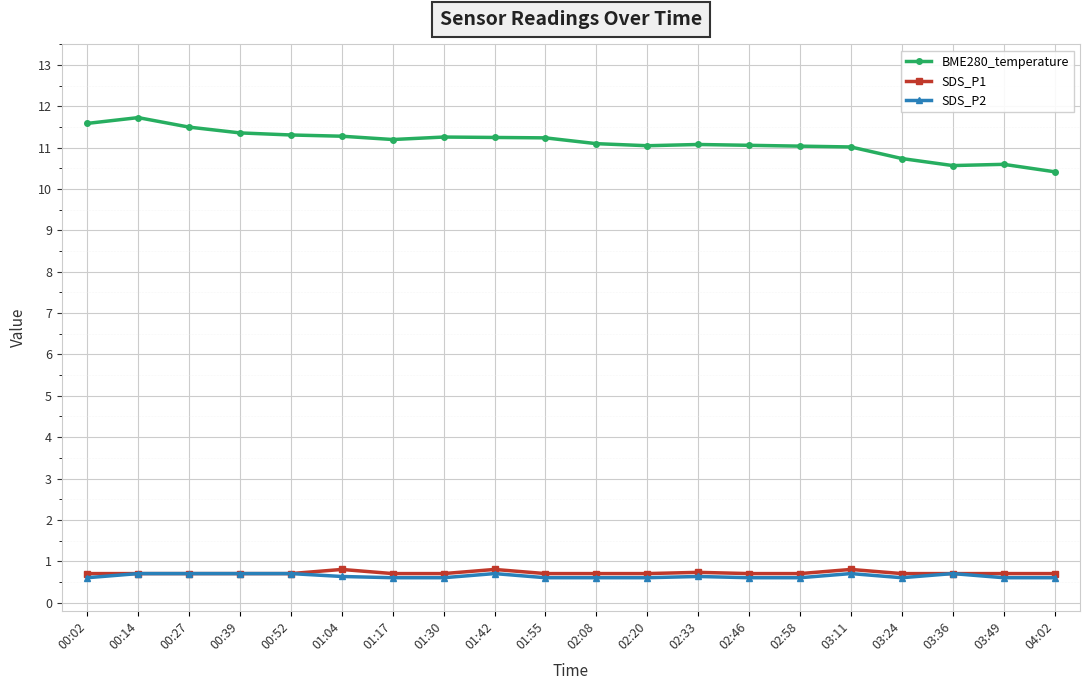

Which series has the largest total across all categories?

BME280_temperature